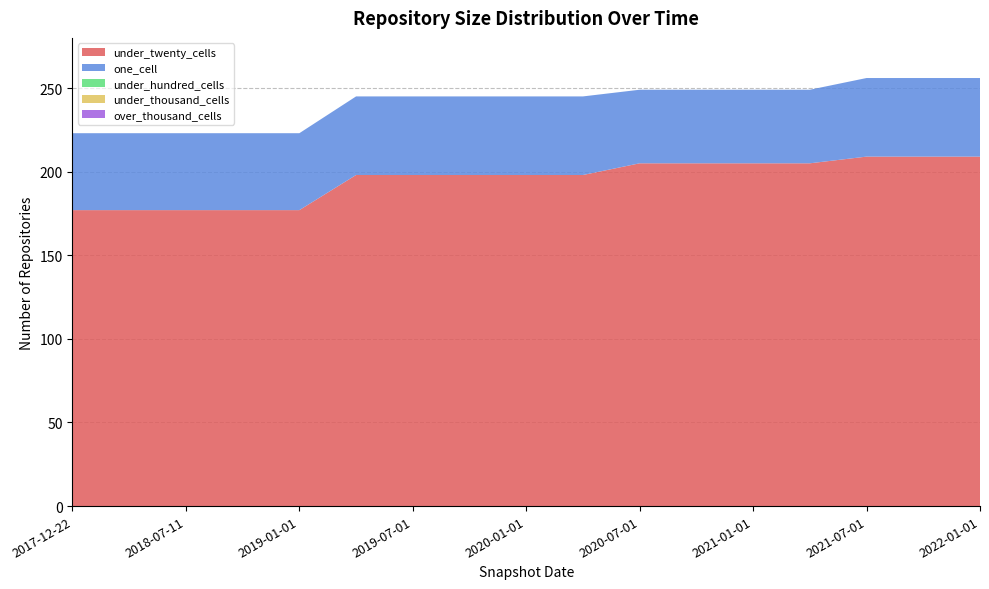

Reading right to left, what are all the values shown in this chart?

under_twenty_cells: 209	209	209	205	205	205	205	198	198	198	198	198	177	177	177	177	177
one_cell: 47	47	47	44	44	44	44	47	47	47	47	47	46	46	46	46	46
under_hundred_cells: 0	0	0	0	0	0	0	0	0	0	0	0	0	0	0	0	0
under_thousand_cells: 0	0	0	0	0	0	0	0	0	0	0	0	0	0	0	0	0
over_thousand_cells: 0	0	0	0	0	0	0	0	0	0	0	0	0	0	0	0	0